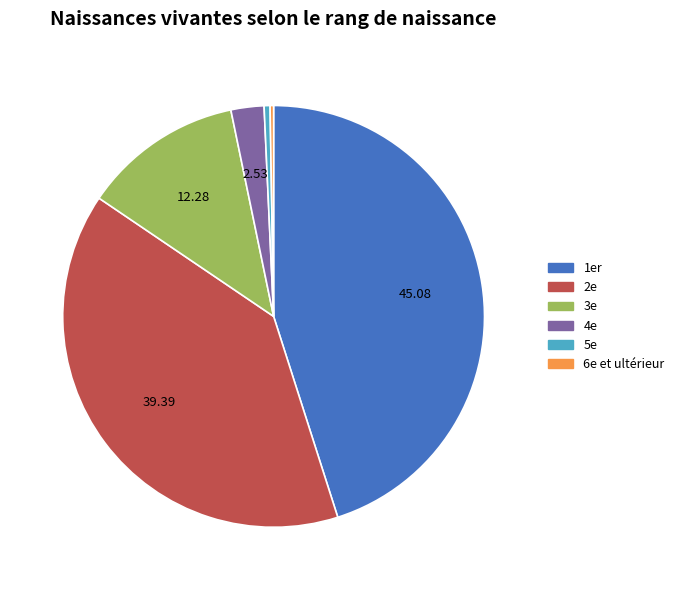

Which has a higher value, 5e or 3e?

3e